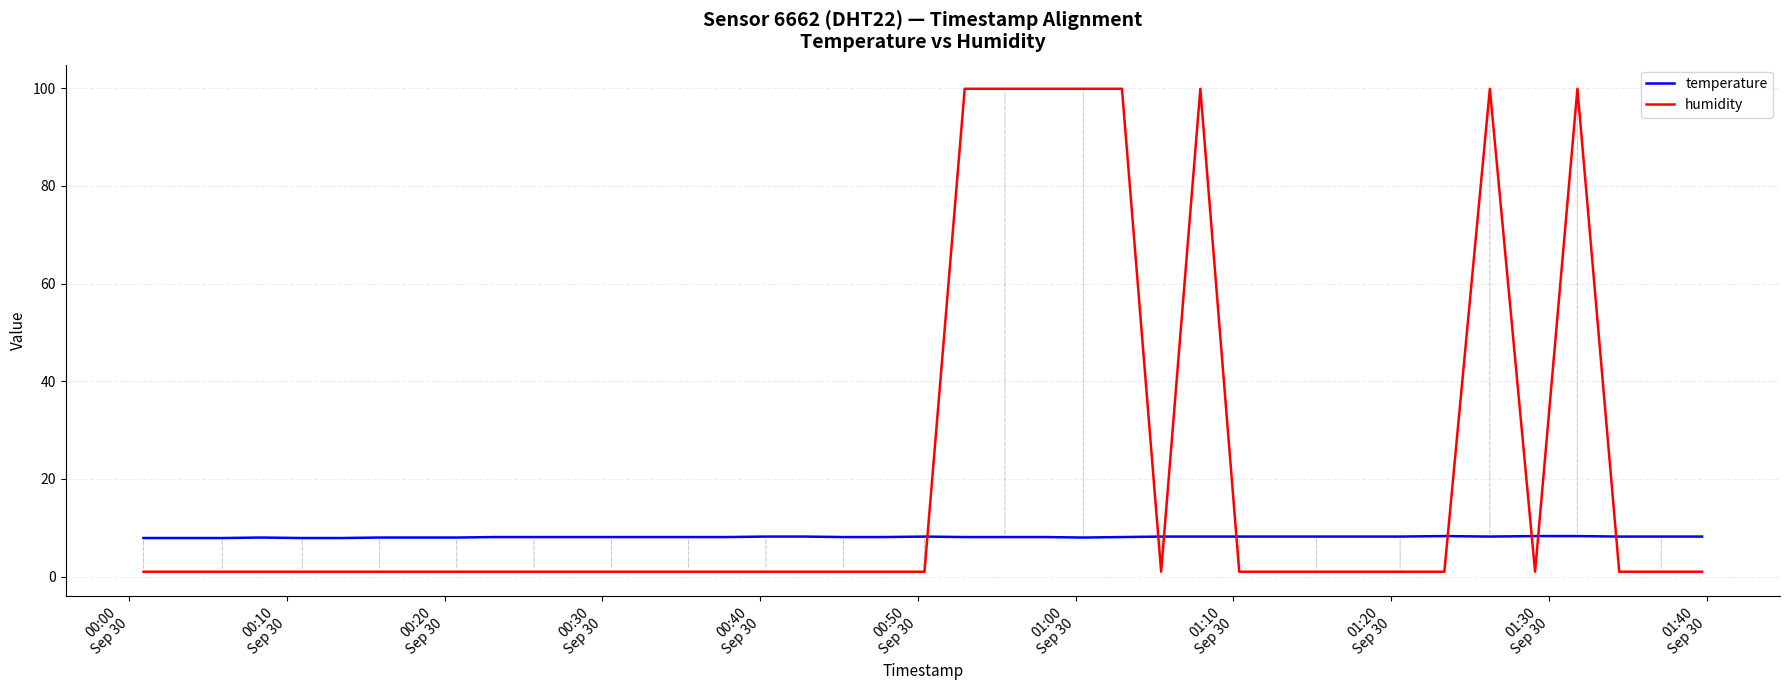

Which series has the largest range (max minus min)?

humidity